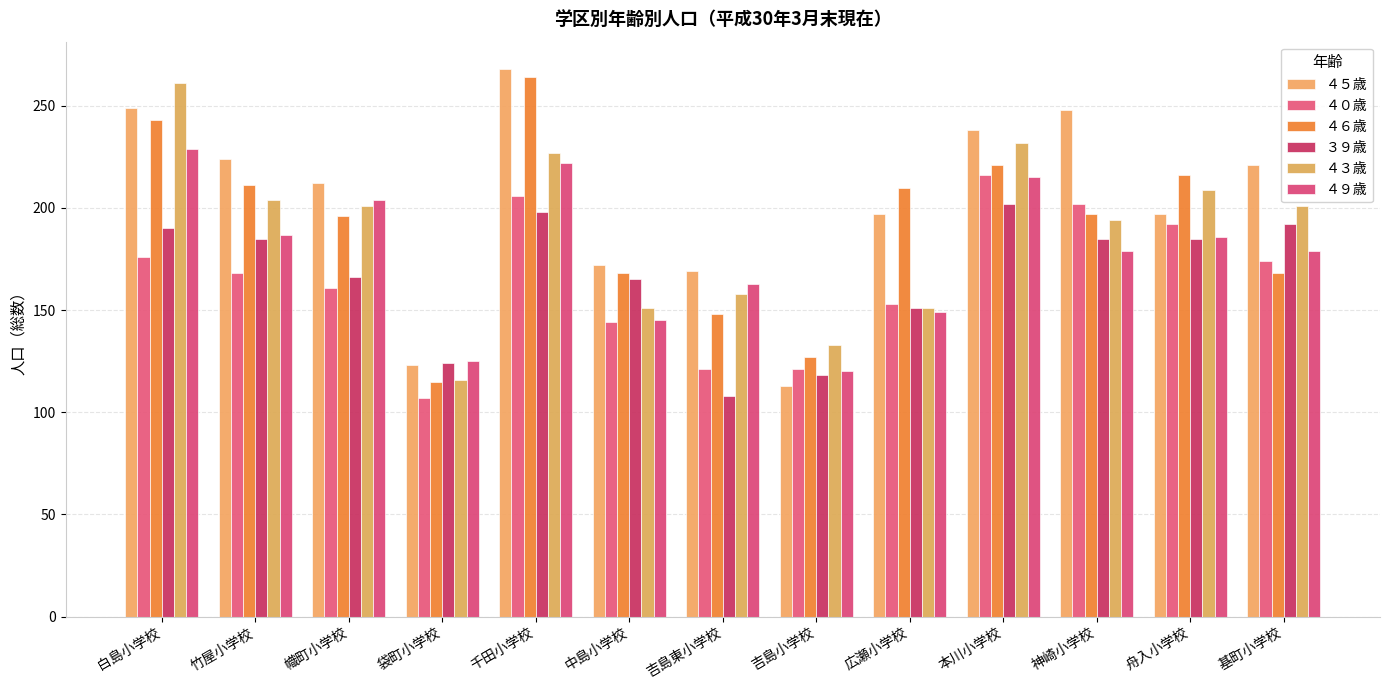

Which series has the widest spread of values?

４５歳